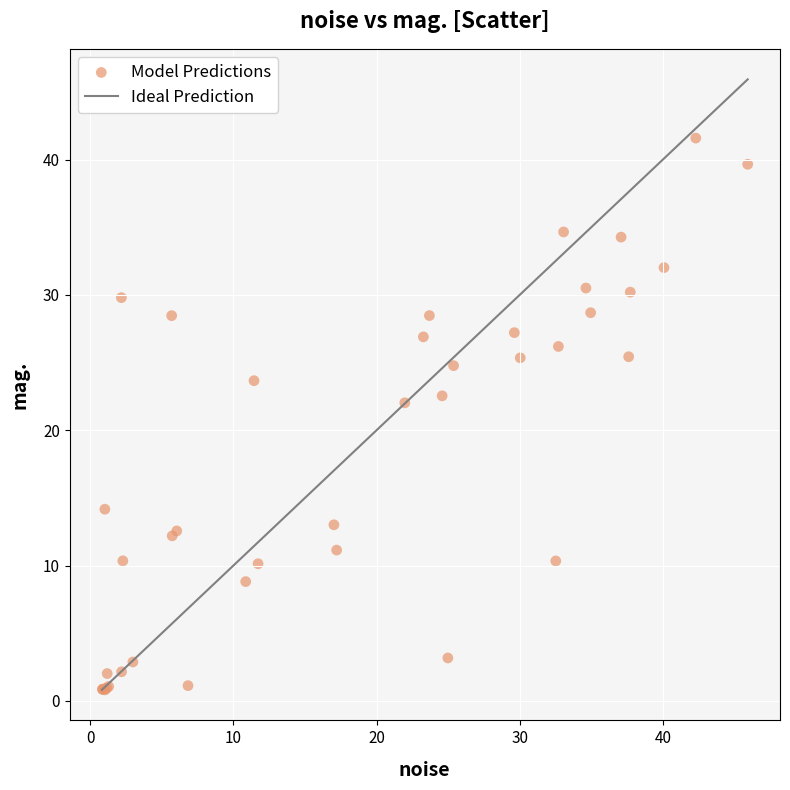

What Y value in the scatter plot is closest to 21?

22.0